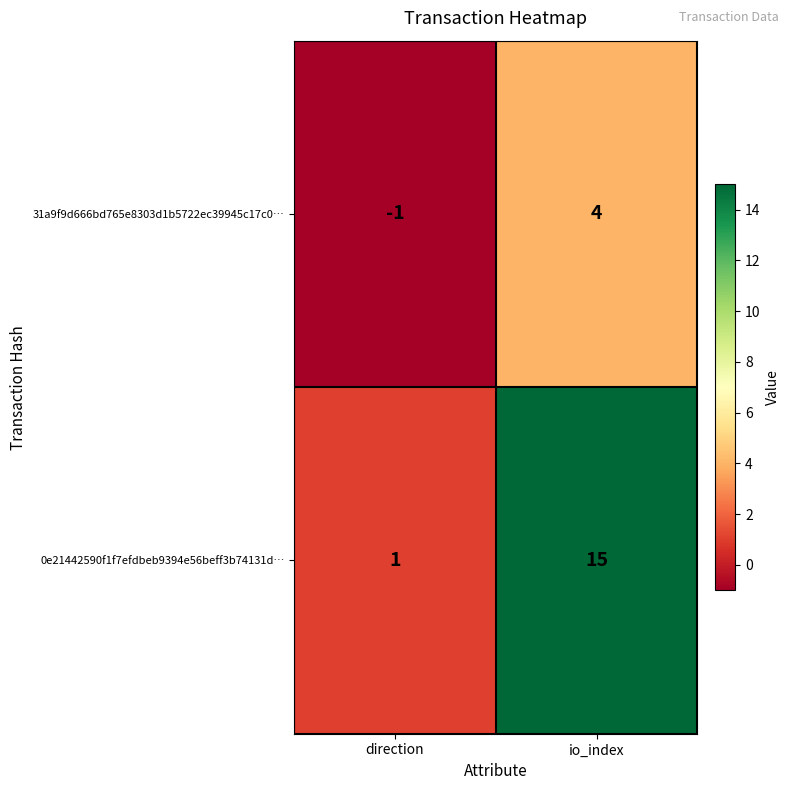

Which series has the widest spread of values?

0e21442590f1f7efdbeb9394e56beff3b74131d…